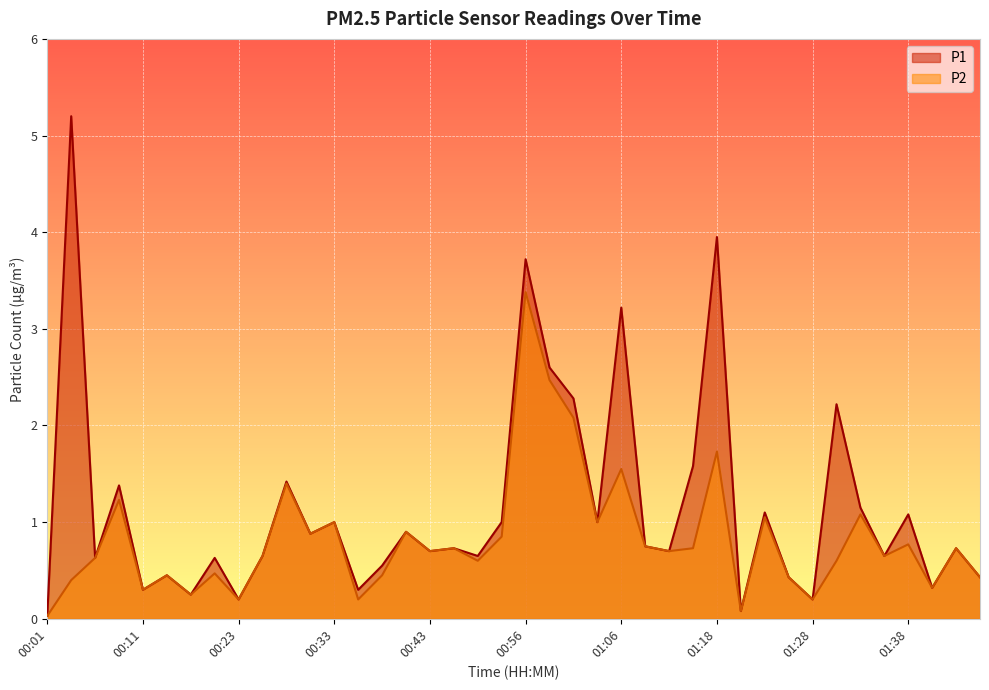

Which series has the largest total across all categories?

P1